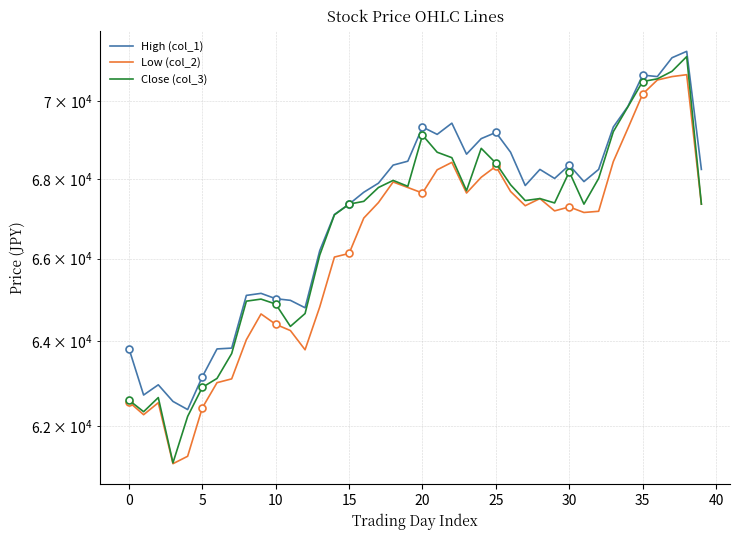

The Low (col_2) series shows 67680 at 26. True or false?

True